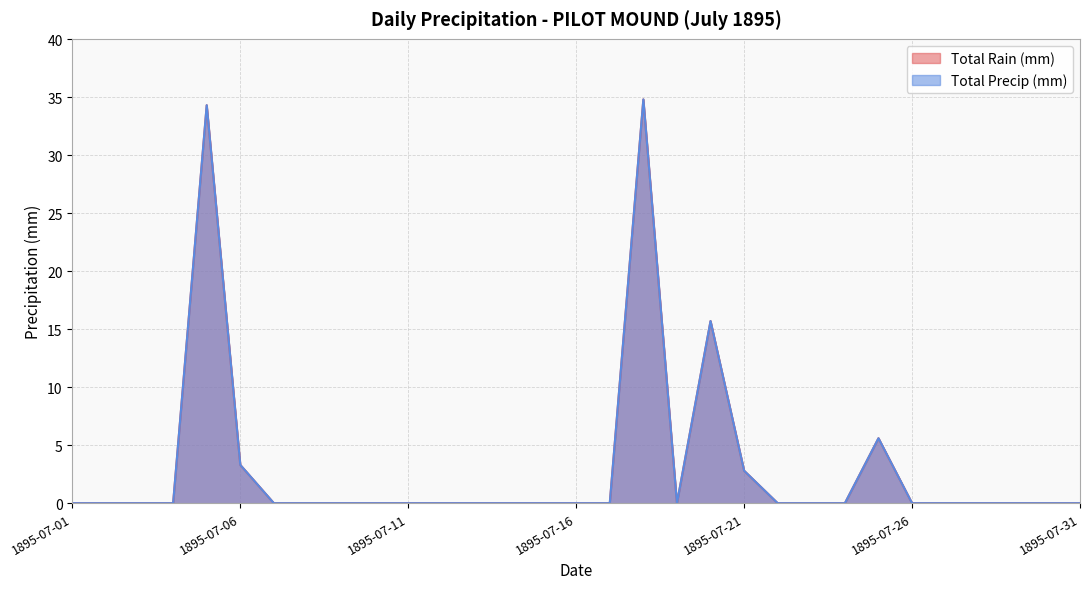

What is the difference between the second highest and minimum values in the Total Rain (mm) series?

34.3